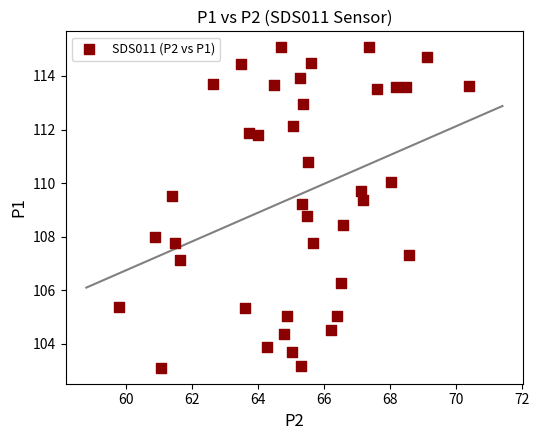

What is the range of Y values (max minus min)?

12.0